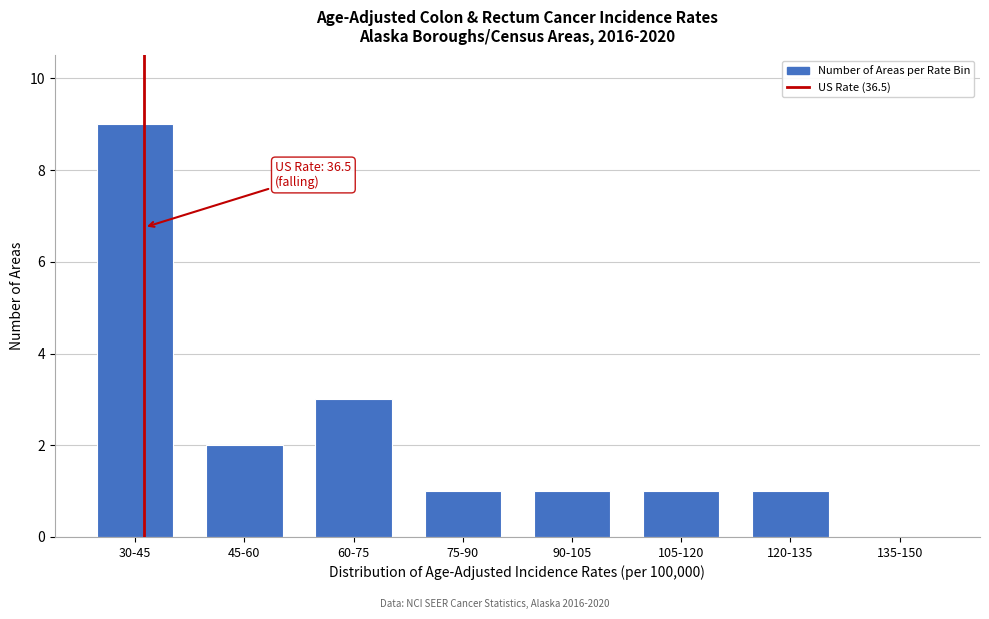

Reading right to left, transcribe all the data shown in this chart.

135-150=0	120-135=1	105-120=1	90-105=1	75-90=1	60-75=3	45-60=2	30-45=9